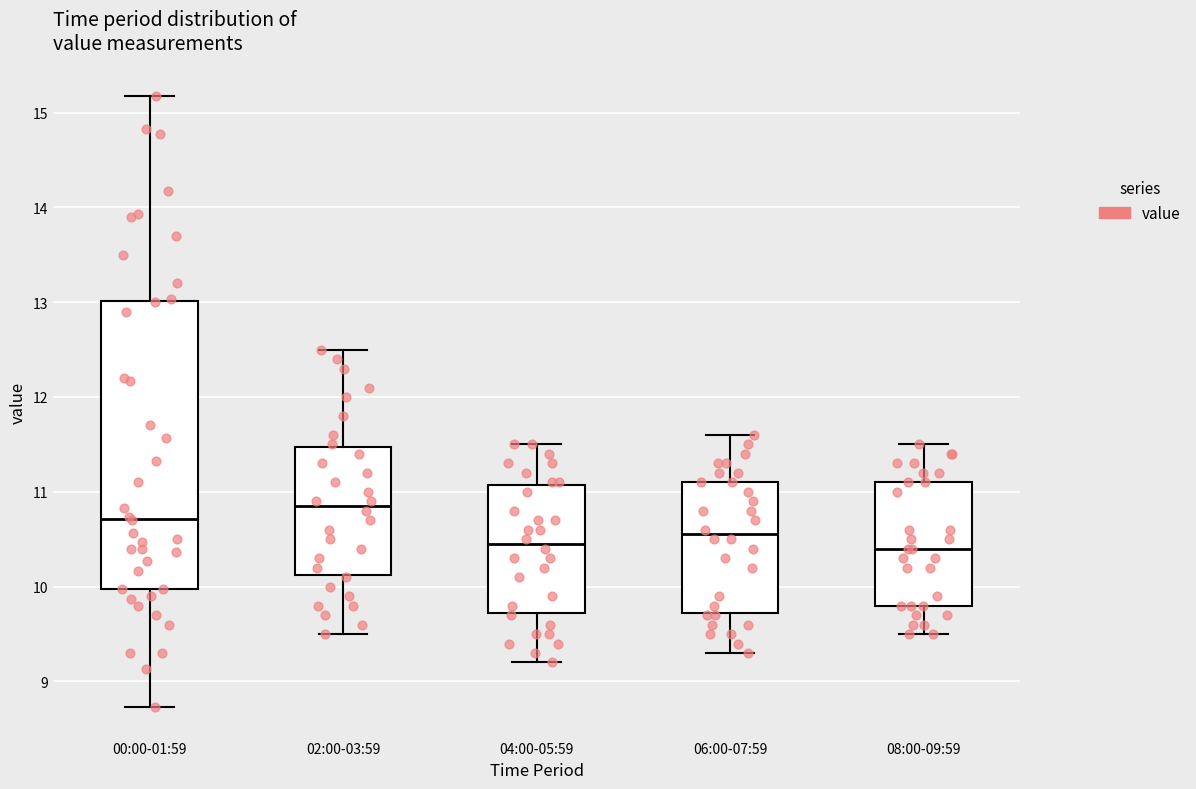

Reading left to right, transcribe this box plot: for each box, give where its median line is, the range the box spans, and where its two whiskers end, as read against the y-axis. The values are not printed on the chart, so give them approximately, as read against the axis.

00:00-01:59: median 10.7, box 10.0 to 13.0, whiskers 8.7 to 15.2
02:00-03:59: median 10.9, box 10.1 to 11.5, whiskers 9.5 to 12.5
04:00-05:59: median 10.5, box 9.7 to 11.1, whiskers 9.2 to 11.5
06:00-07:59: median 10.6, box 9.7 to 11.1, whiskers 9.3 to 11.6
08:00-09:59: median 10.4, box 9.8 to 11.1, whiskers 9.5 to 11.5